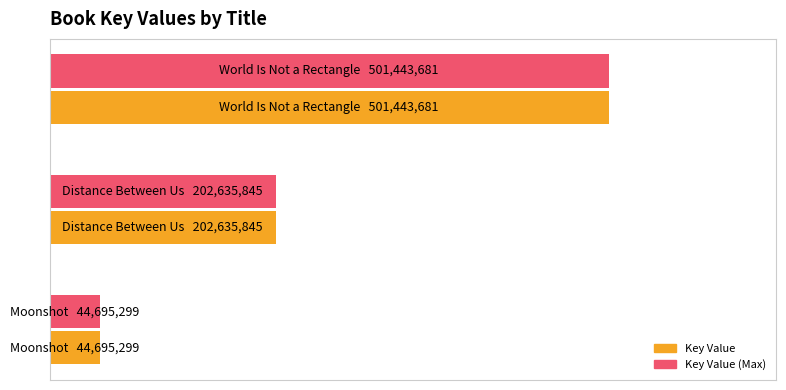

What are all the series names shown in the legend?

Key Value, Key Value (Max)